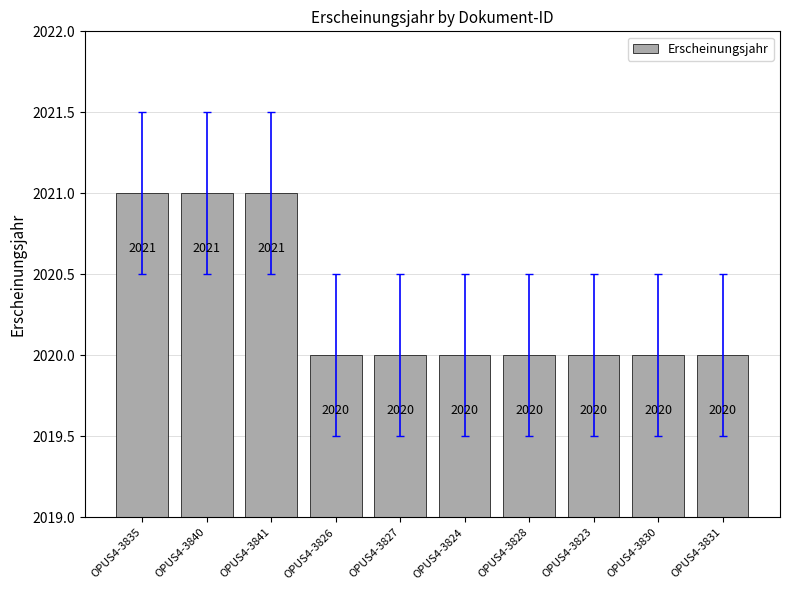

What is the minimum value shown in the chart?

2020